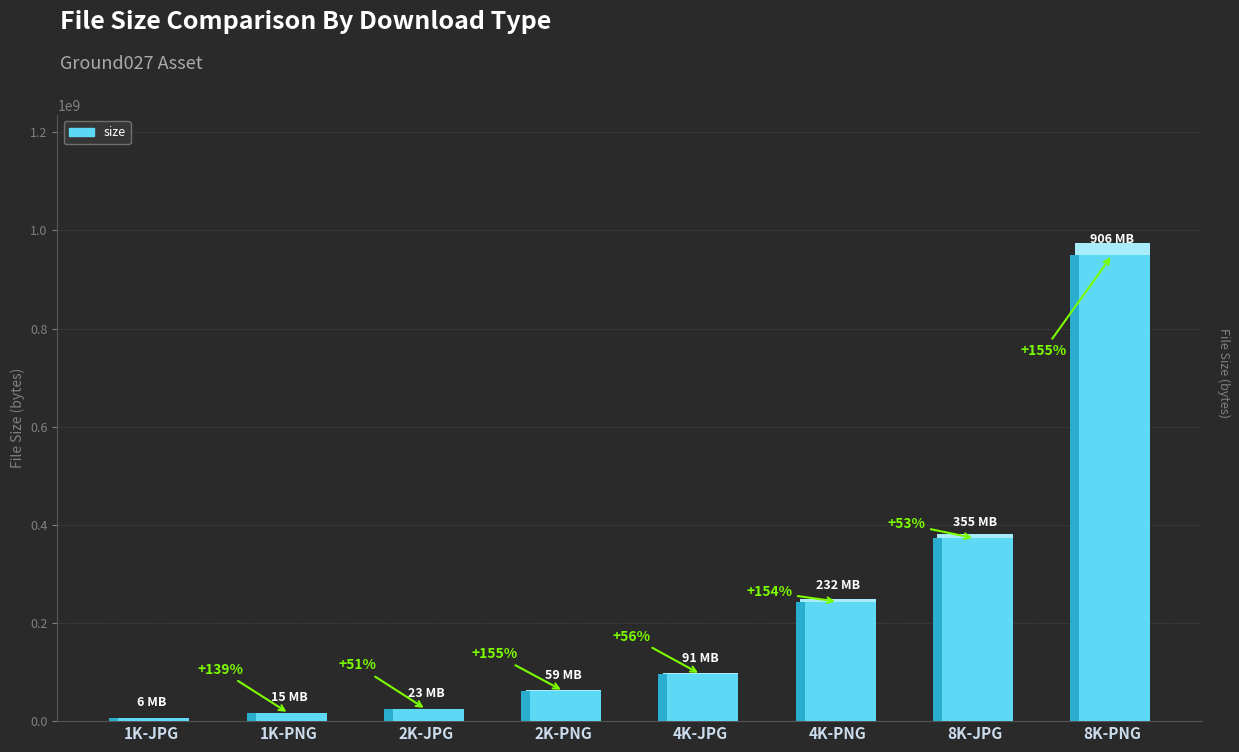

At which label is the value closest to 478291159?

8K-JPG